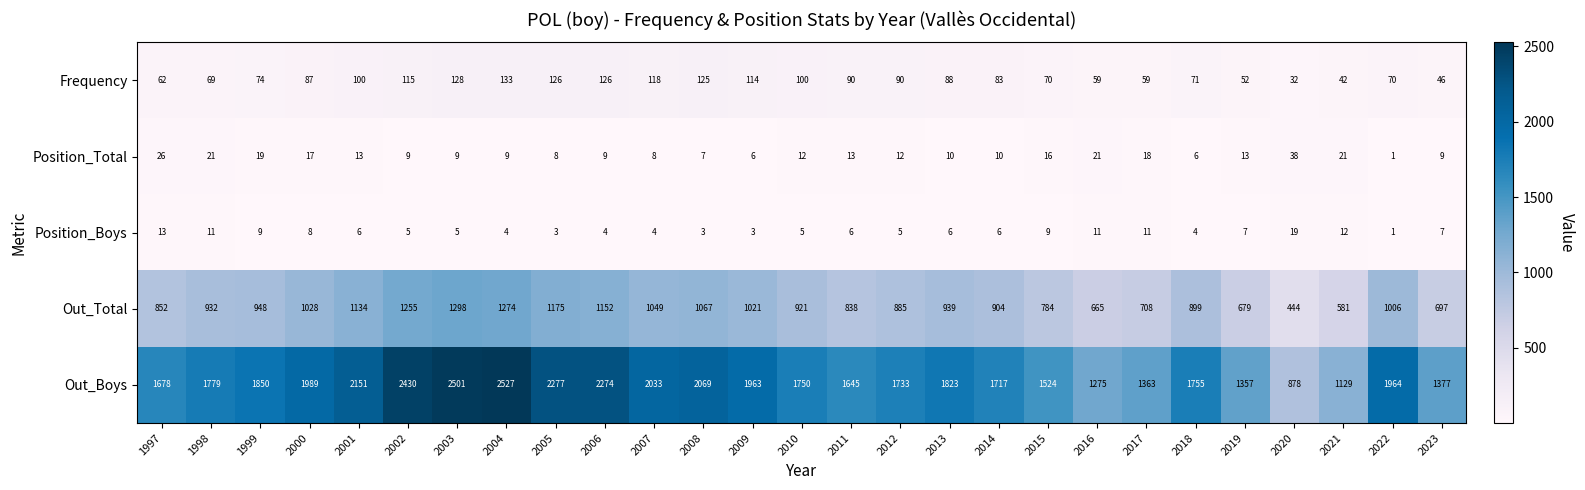

True or false: Out_Total has a value of 444 at 2020.

True